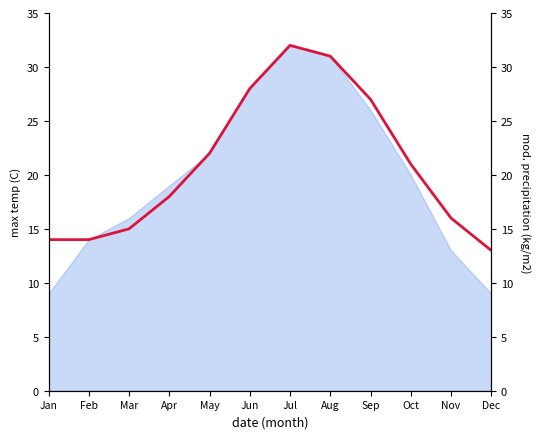

Rank the categories by value from highest to lowest.

Jul, Aug, Jun, Sep, May, Oct, Apr, Nov, Mar, Jan, Feb, Dec